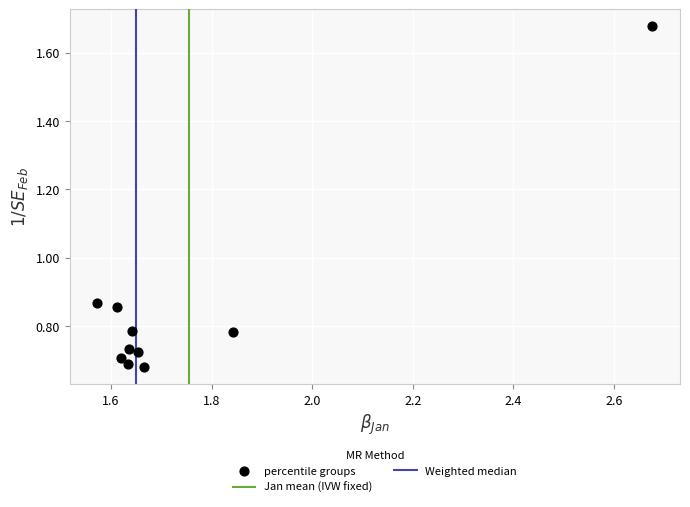

What is the range of Y values (max minus min)?

1.0